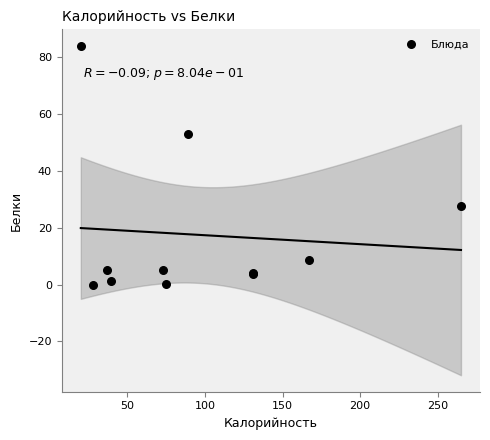

What Y value in the scatter plot is closest to 42?

53.0